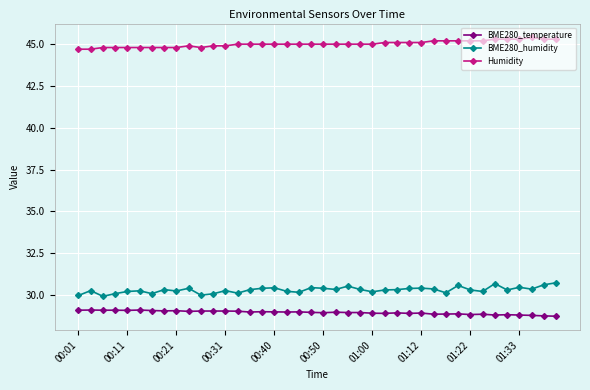

Does the chart display data point markers on the line(s)?

Yes